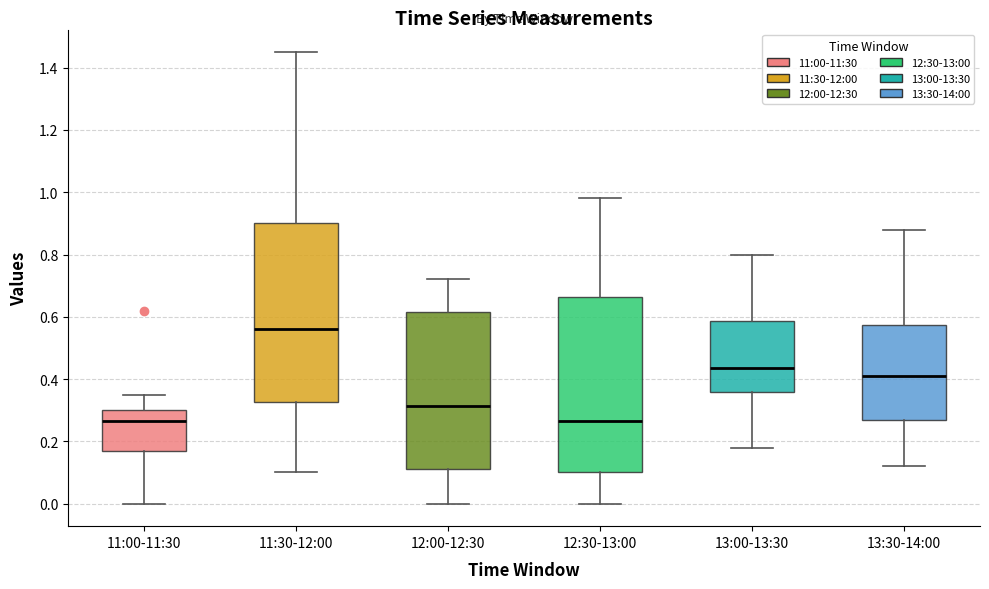

Where is the upper edge of the box for 11:00-11:30 on the y-axis? The values are not printed on the chart, so give them approximately, as read against the axis.

0.30